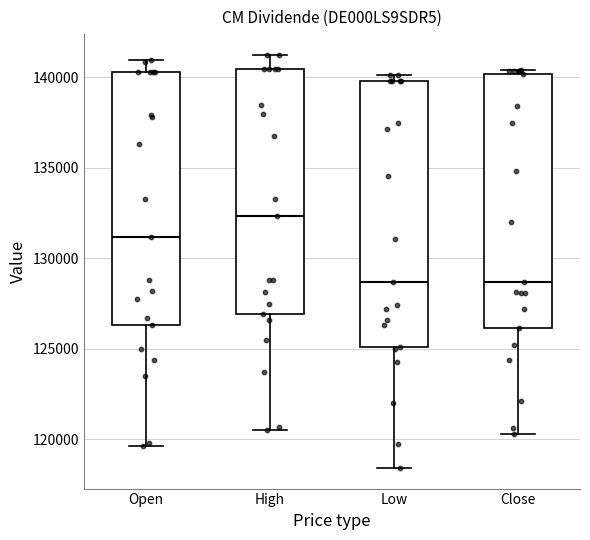

Where does the lower whisker of the box for Low end on the y-axis? The values are not printed on the chart, so give them approximately, as read against the axis.

118500